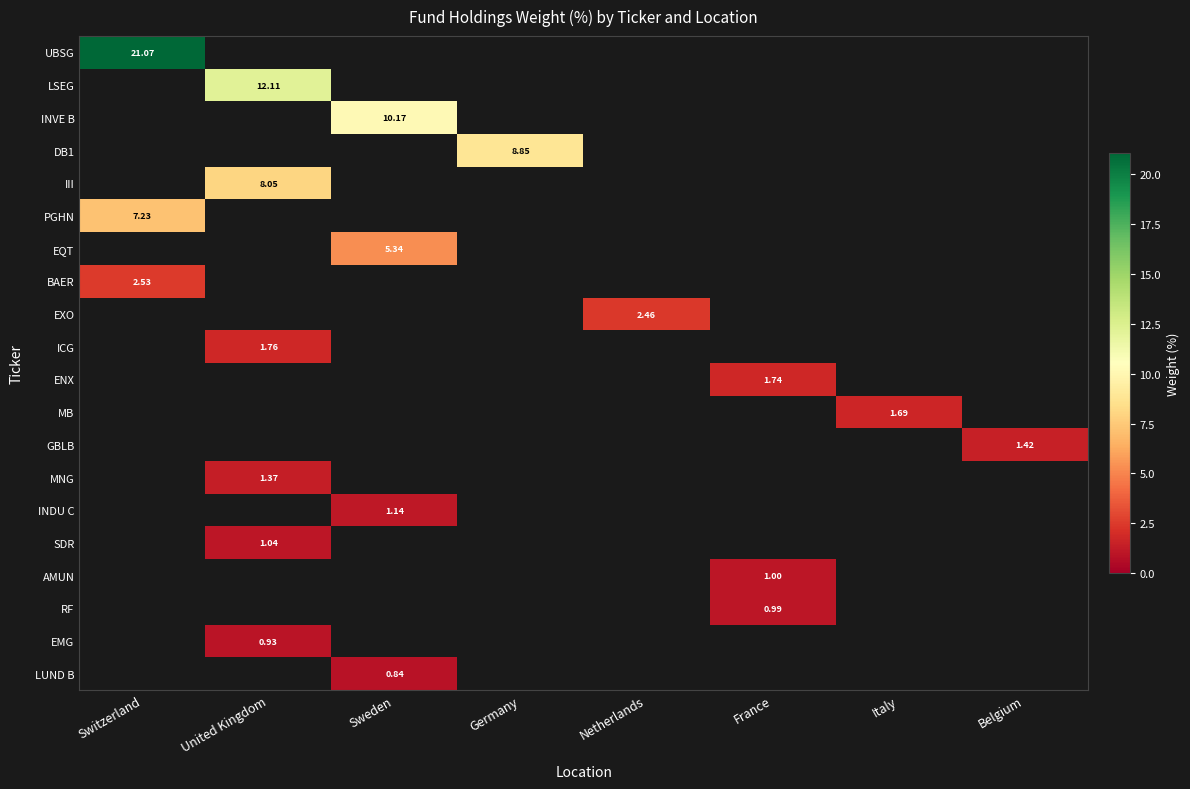

What is the highest value of the PGHN series?

7.2